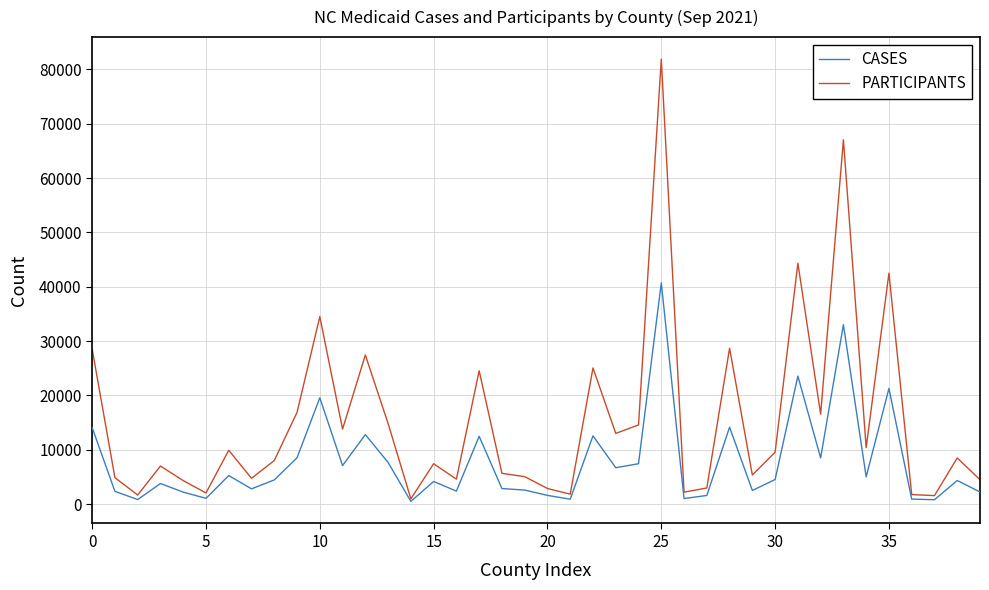

List the series in order of their overall mean, highest first.

PARTICIPANTS, CASES